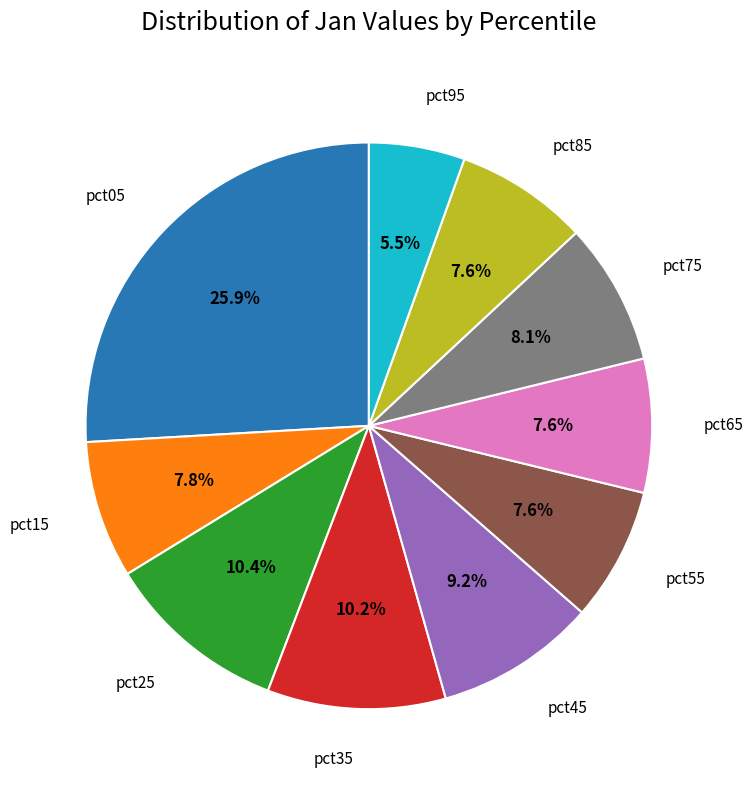

Is there any slice that represents more than half of the pie?

No